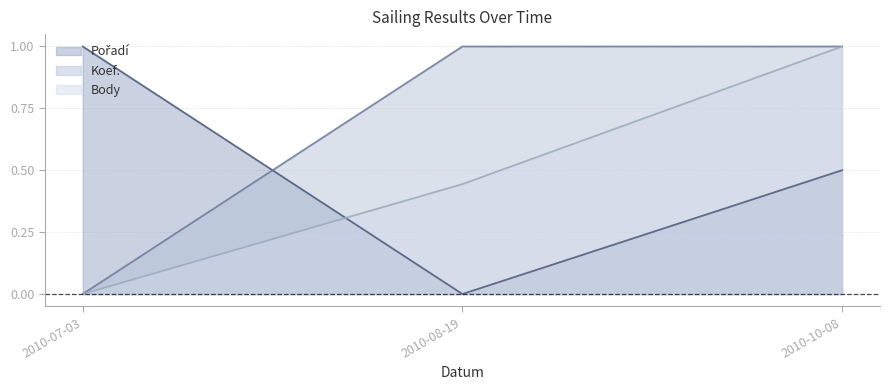

Which series has the largest total across all categories?

Koef.